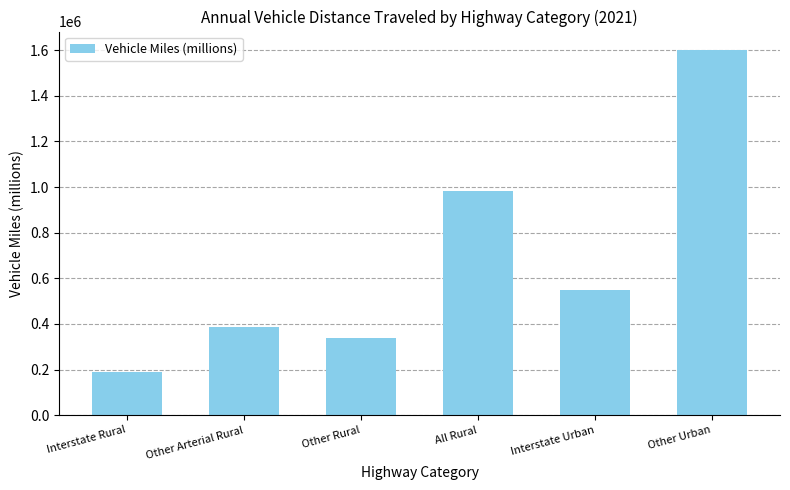

Which label corresponds to the smallest value in the chart?

Interstate Rural